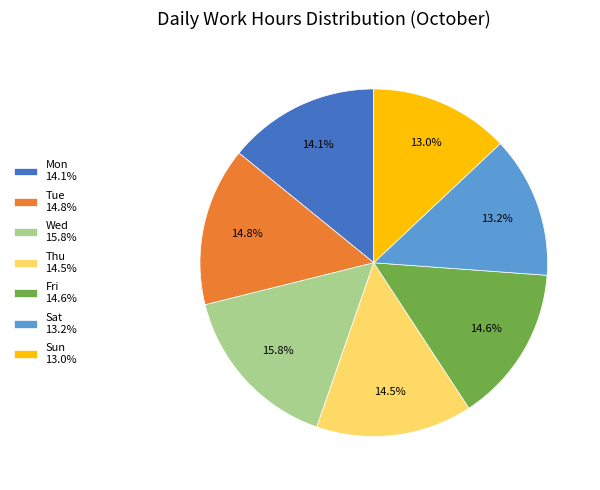

Do Mon 14.1% and Sun 13.0% together represent more than half of the pie?

No